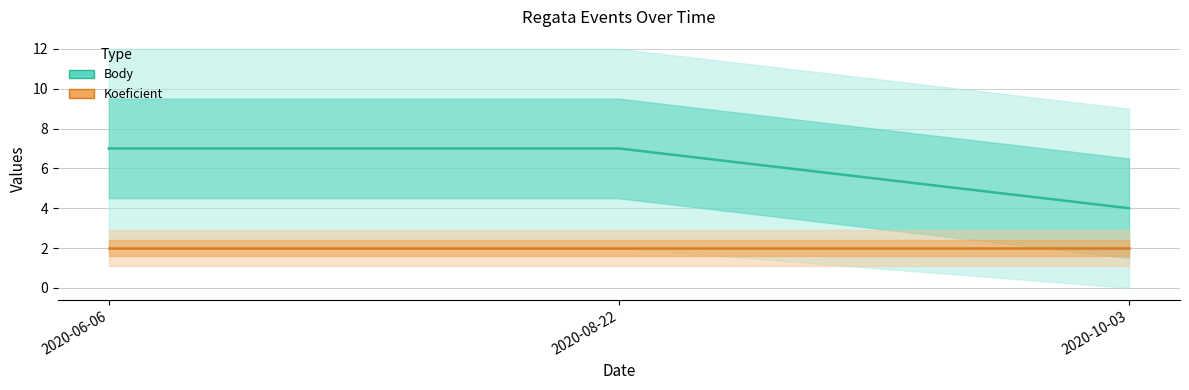

True or false: Koeficient has a value of 2 at 2020-08-22.

True